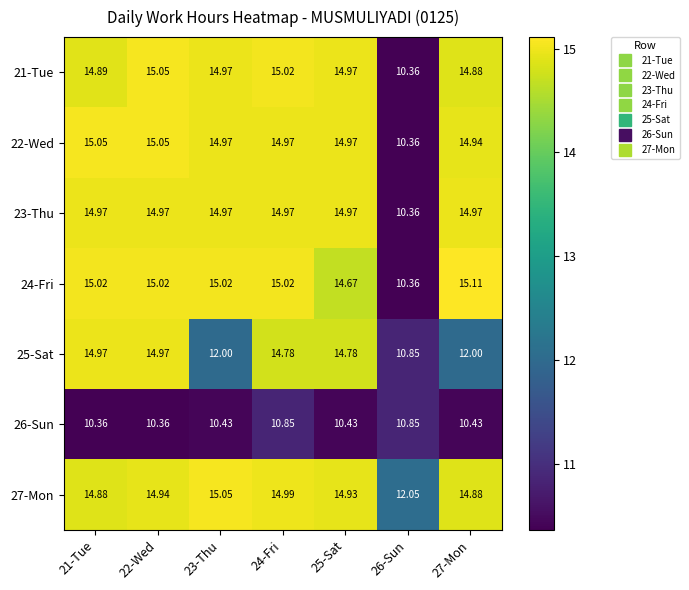

Is the value of 26-Sun at 21-Tue greater than the value of 24-Fri at 23-Thu?

No